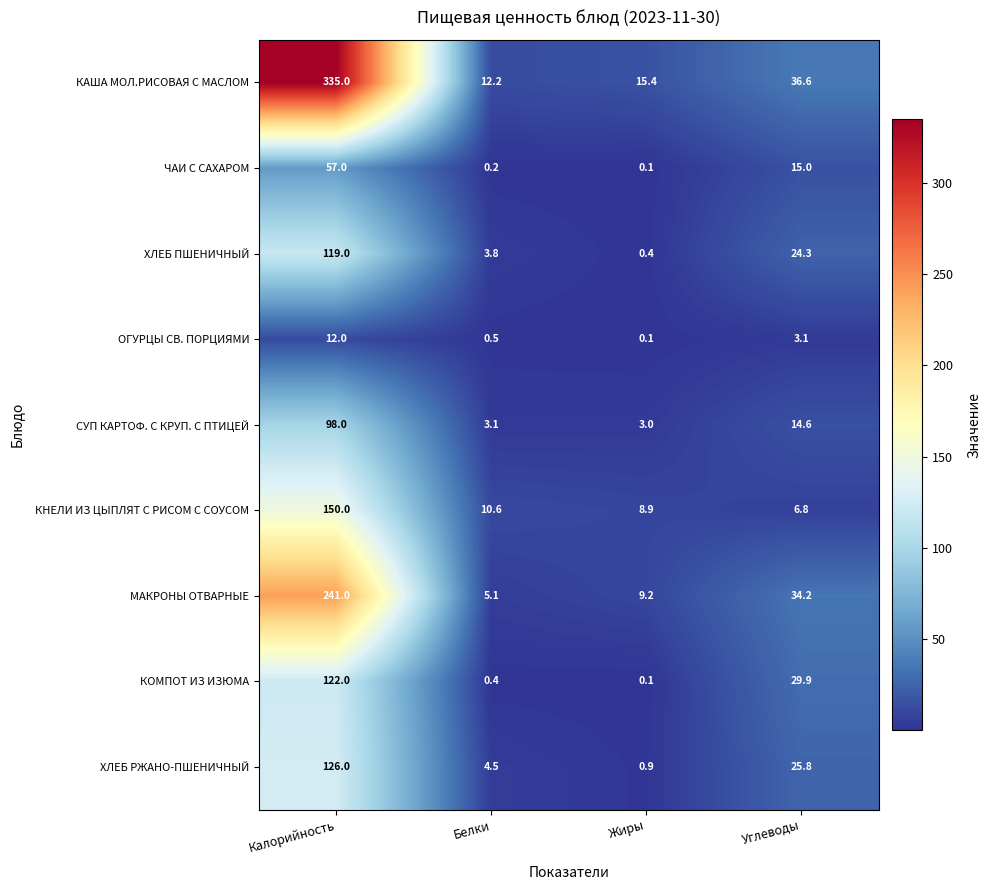

Between Калорийность and Жиры, which series saw the biggest shift?

КАША МОЛ.РИСОВАЯ С МАСЛОМ